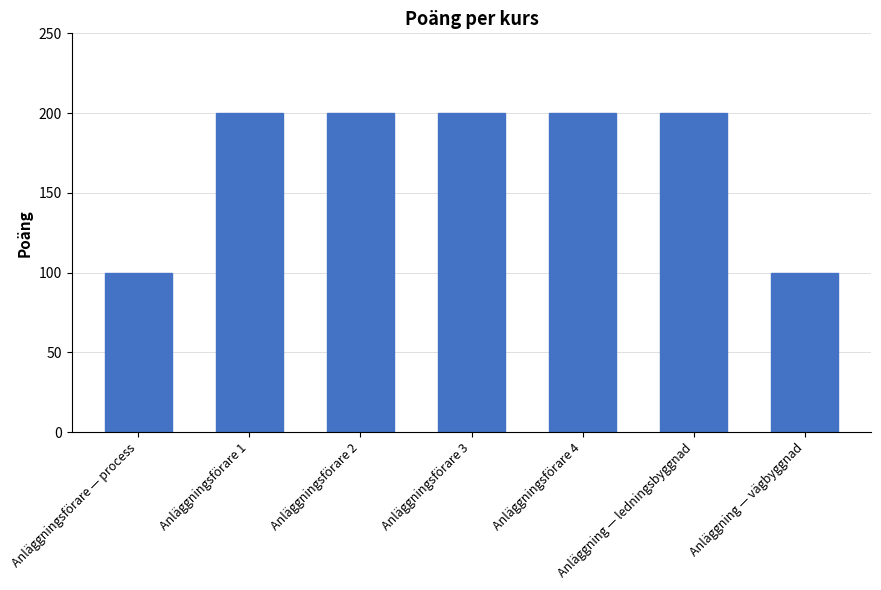

True or false: the data shows 68 at Anläggning — vägbyggnad.

False